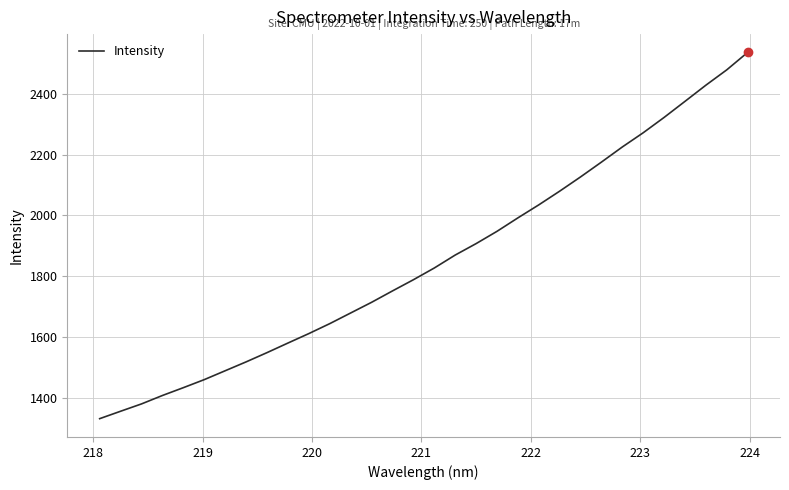

What is the minimum value shown in the chart?

1331.0